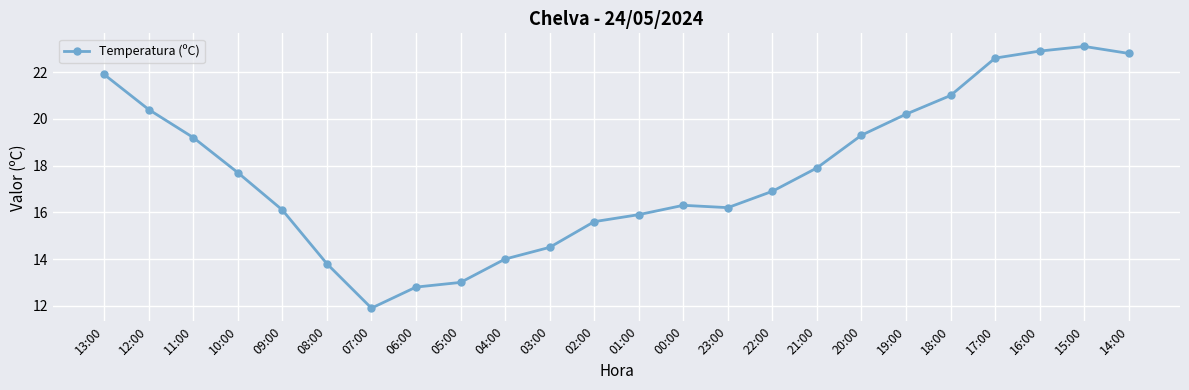

Between 14:00 and 22:00, which is larger?

14:00